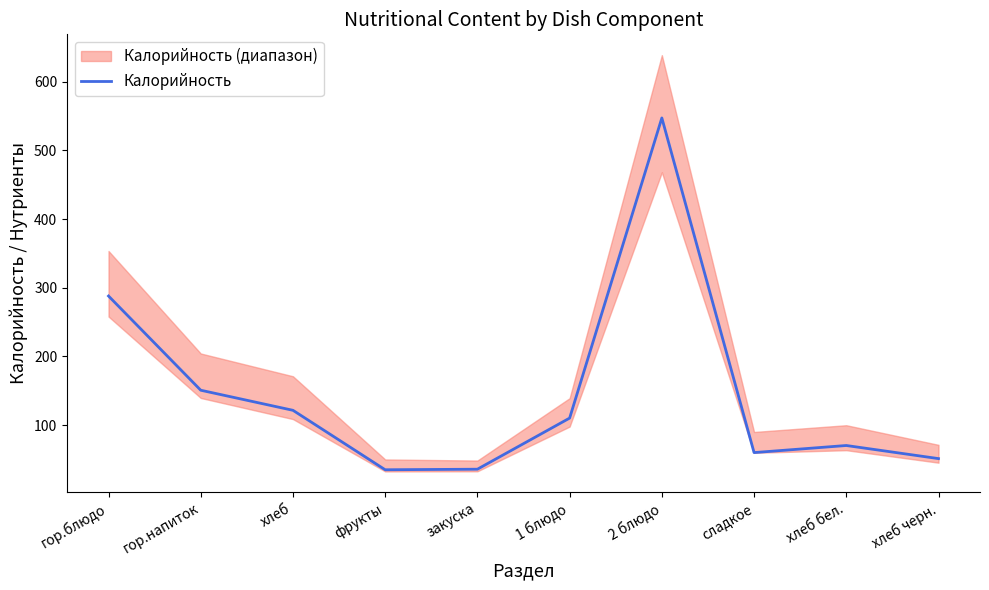

Reading right to left, what are all the values shown in this chart?

51.2	70.3	60.0	547.2	110.2	35.8	35.0	121.6	150.8	288.0